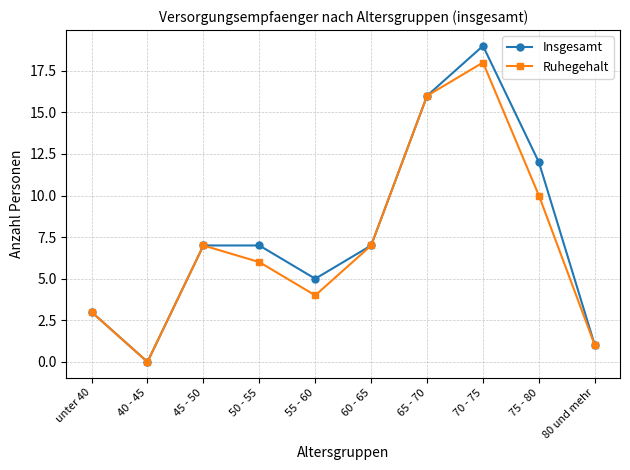

Where is Ruhegehalt nearest to the value 9?

75 - 80